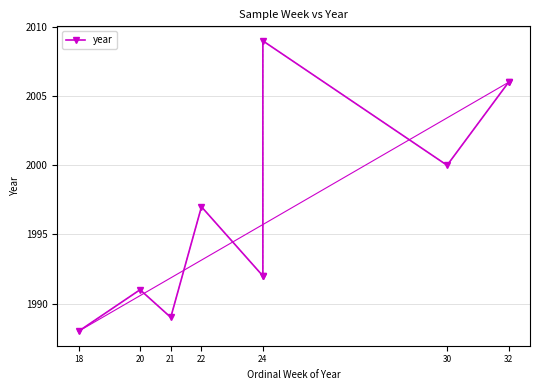

At which label is the value closest to 1998?

22